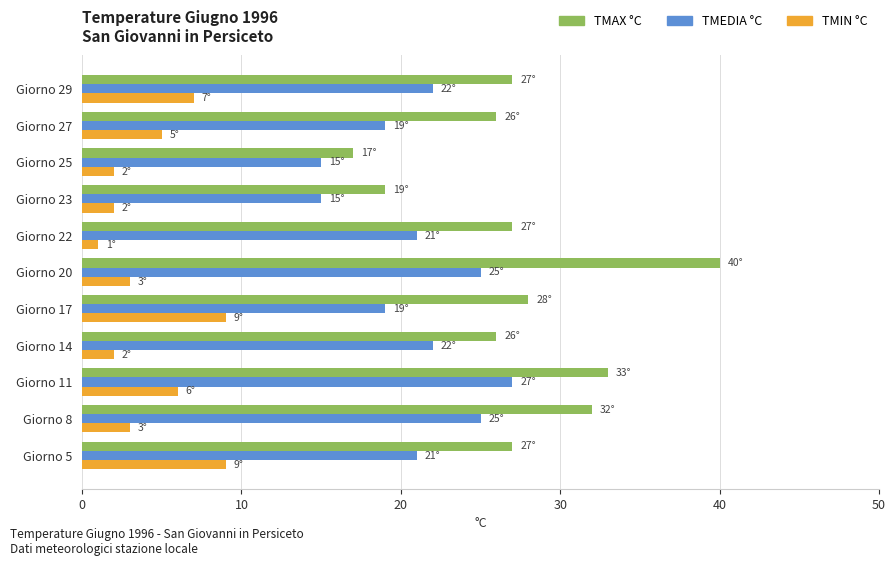

Count the number of data series in this chart.

3